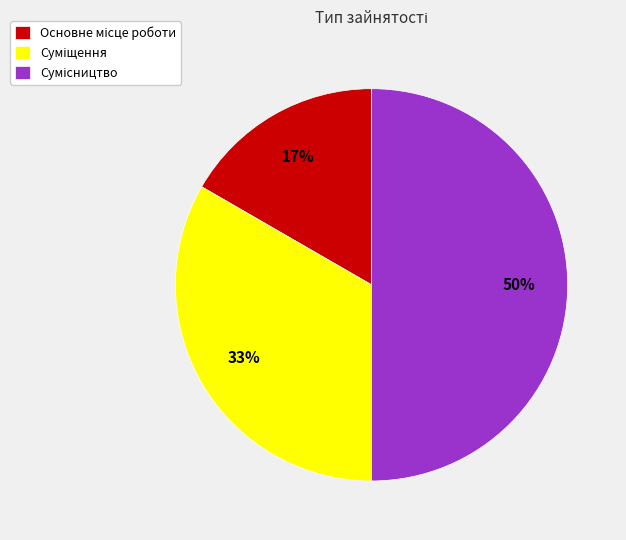

How many segments does this pie chart have?

3